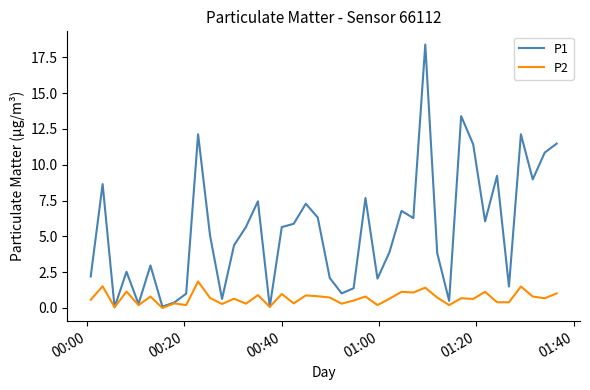

Which series has the largest total across all categories?

P1